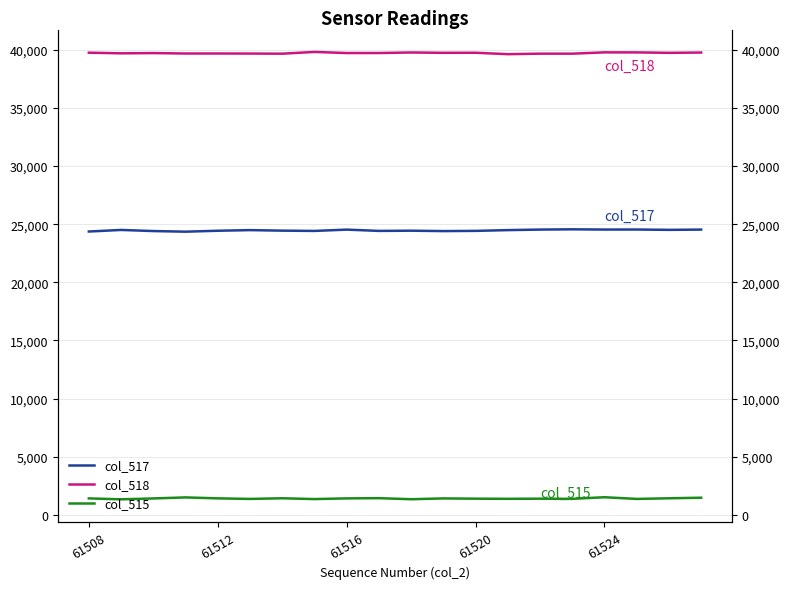

True or false: col_518 and col_517 cross at least once.

False